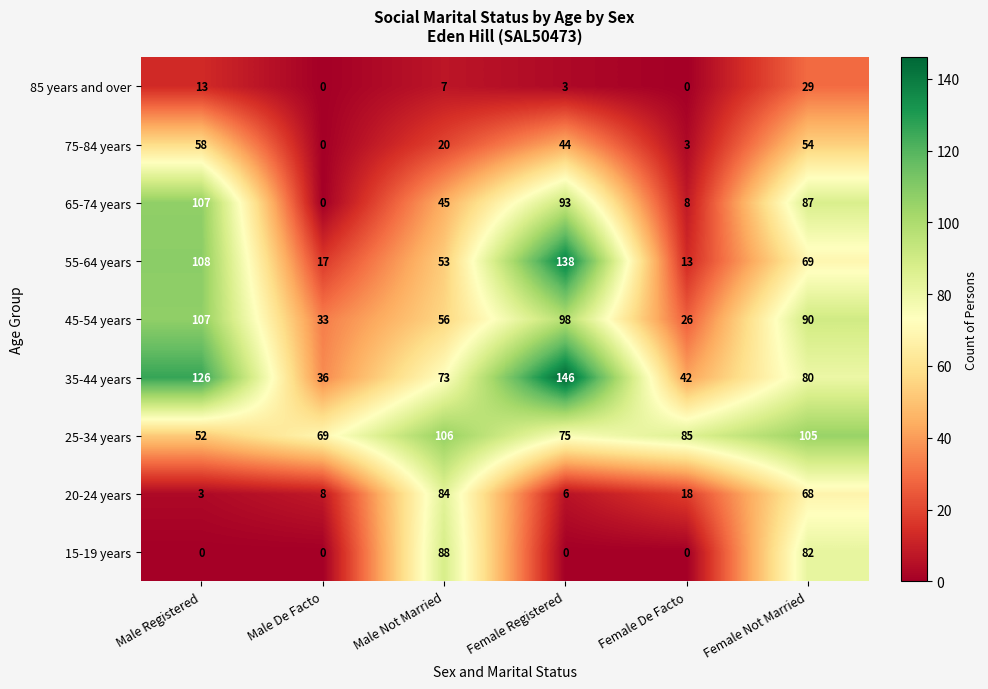

Which series changed the most between Female Registered and Female Not Married?

15-19 years